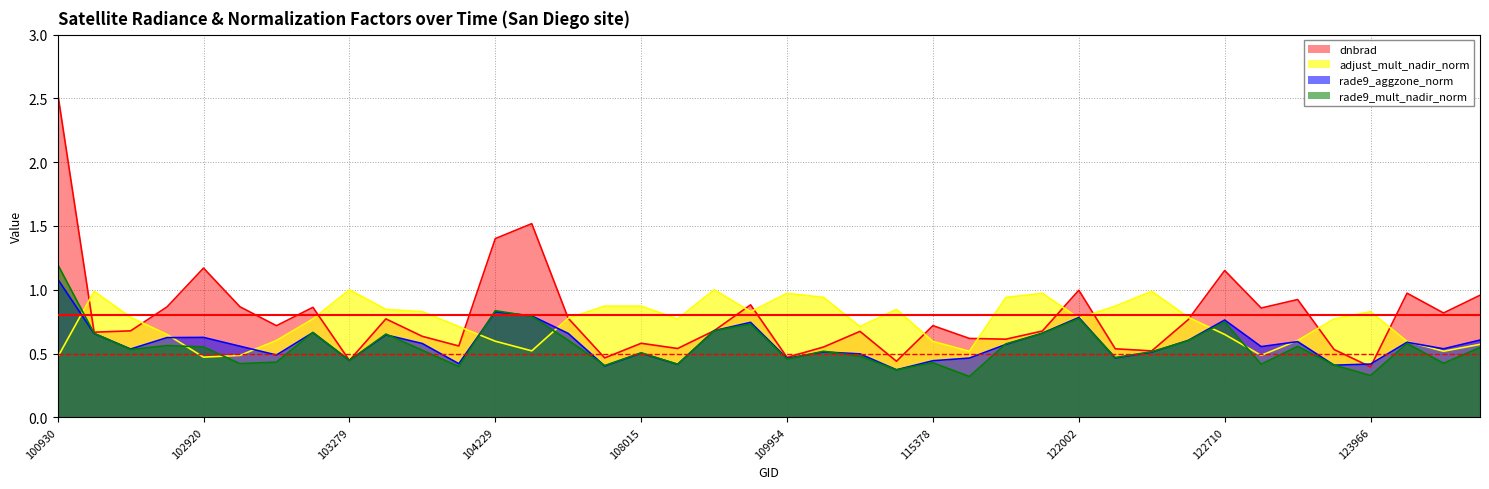

What is the value of the rade9_mult_nadir_norm point at the 14th from the left?

0.8